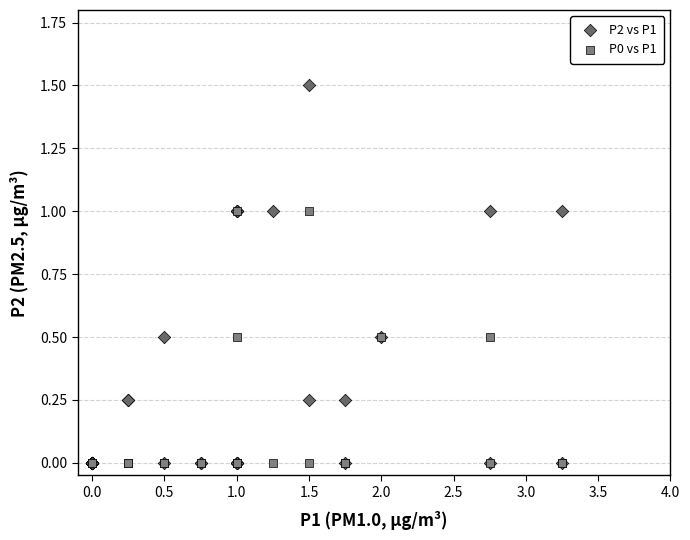

Which series has the widest spread of Y values?

P2 vs P1